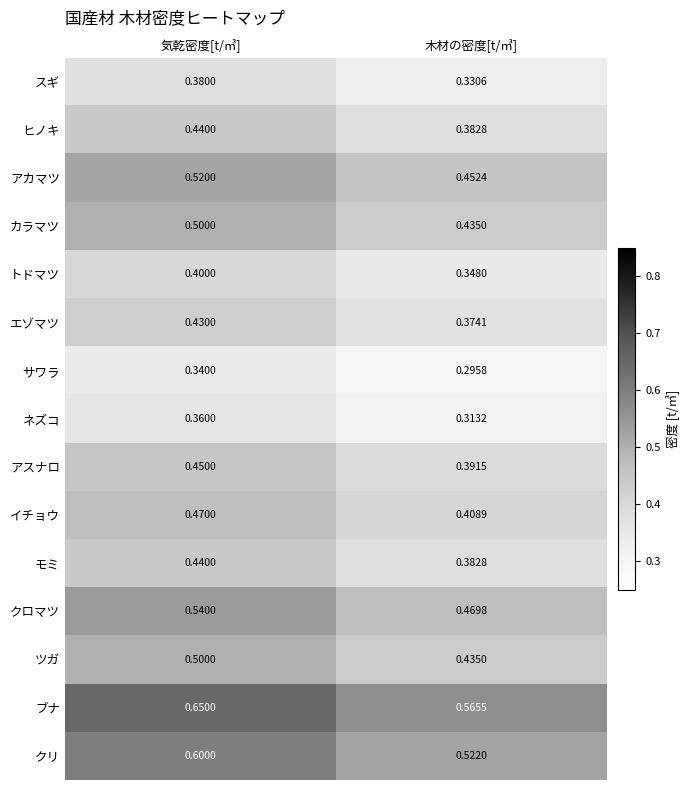

Which label corresponds to the largest value in the chart?

気乾密度[t/㎥]